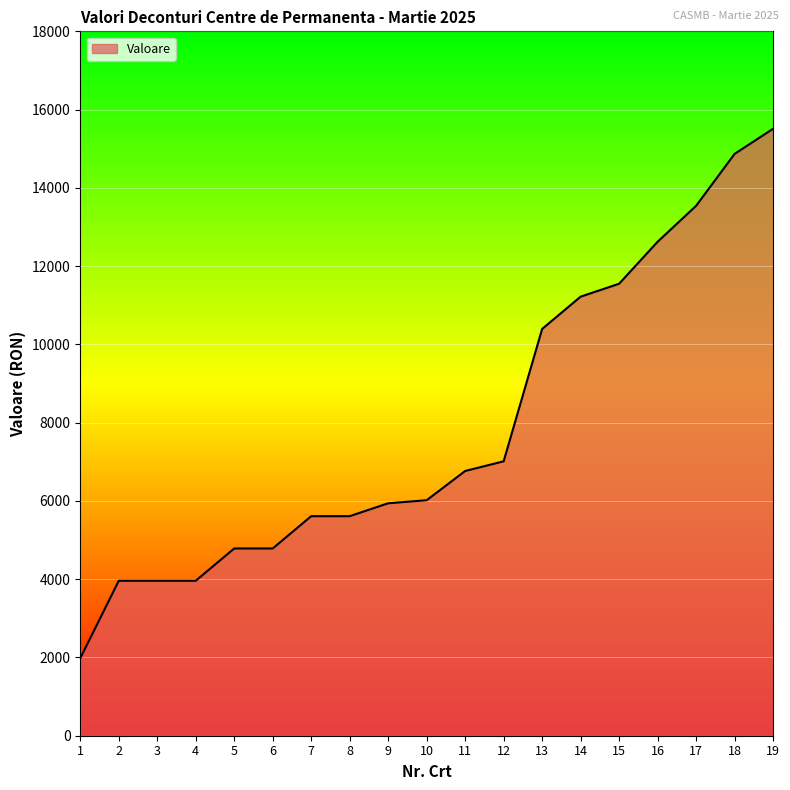

How many lines are shown in the chart?

1